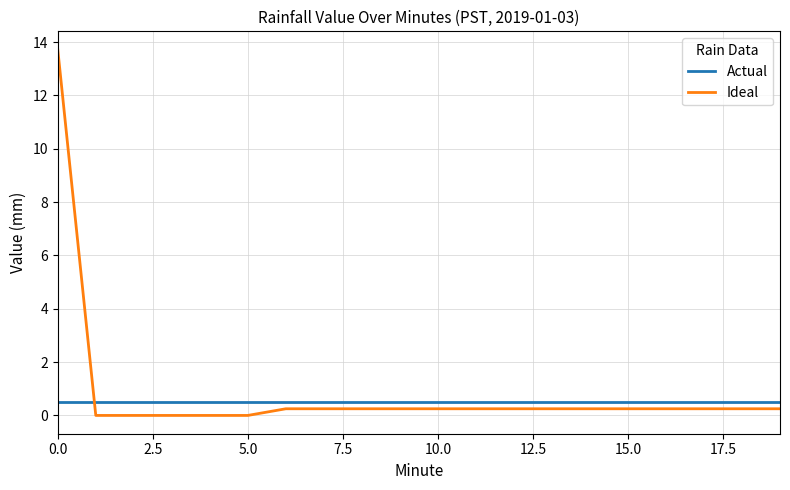

Which series has the widest spread of values?

Ideal